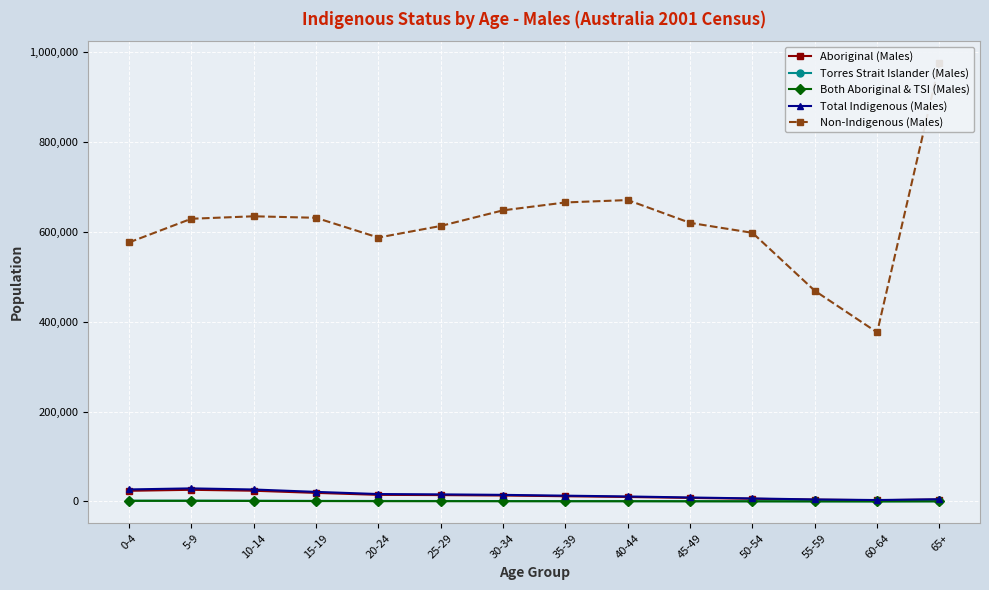

In Non-Indigenous (Males), how many points are lower than both neighbors (excluding endpoints)?

2